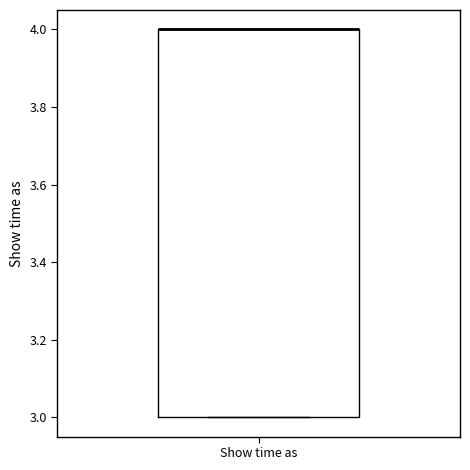

Transcribe this box plot: give where the median line is, the range the box spans, and where the two whiskers end, as read against the y-axis. The values are not printed on the chart, so give them approximately, as read against the axis.

median 4 (drawn on the box's upper edge), box 3 to 4, whiskers 3 to 4